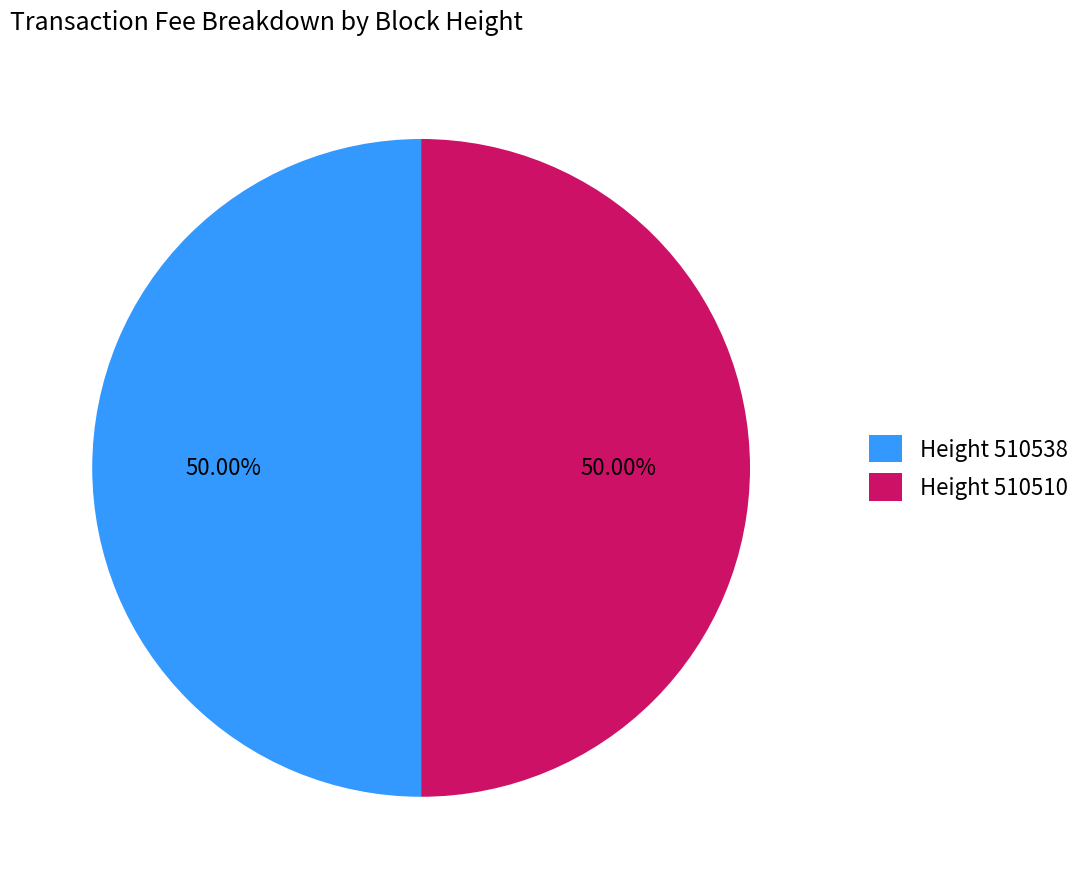

Is the sum of Height 510510 and Height 510538 greater than half?

Yes